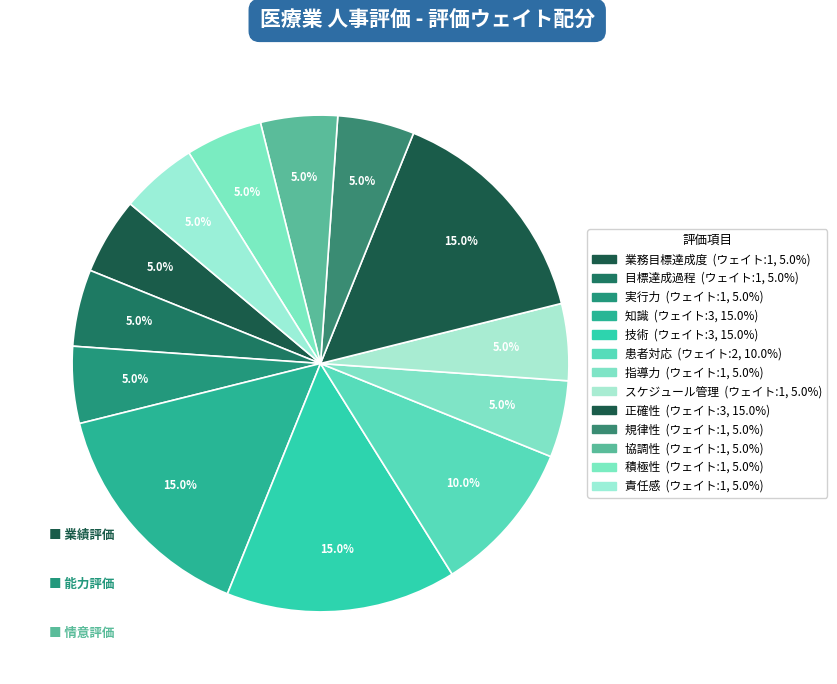

Which category has the biggest portion of the pie?

知識